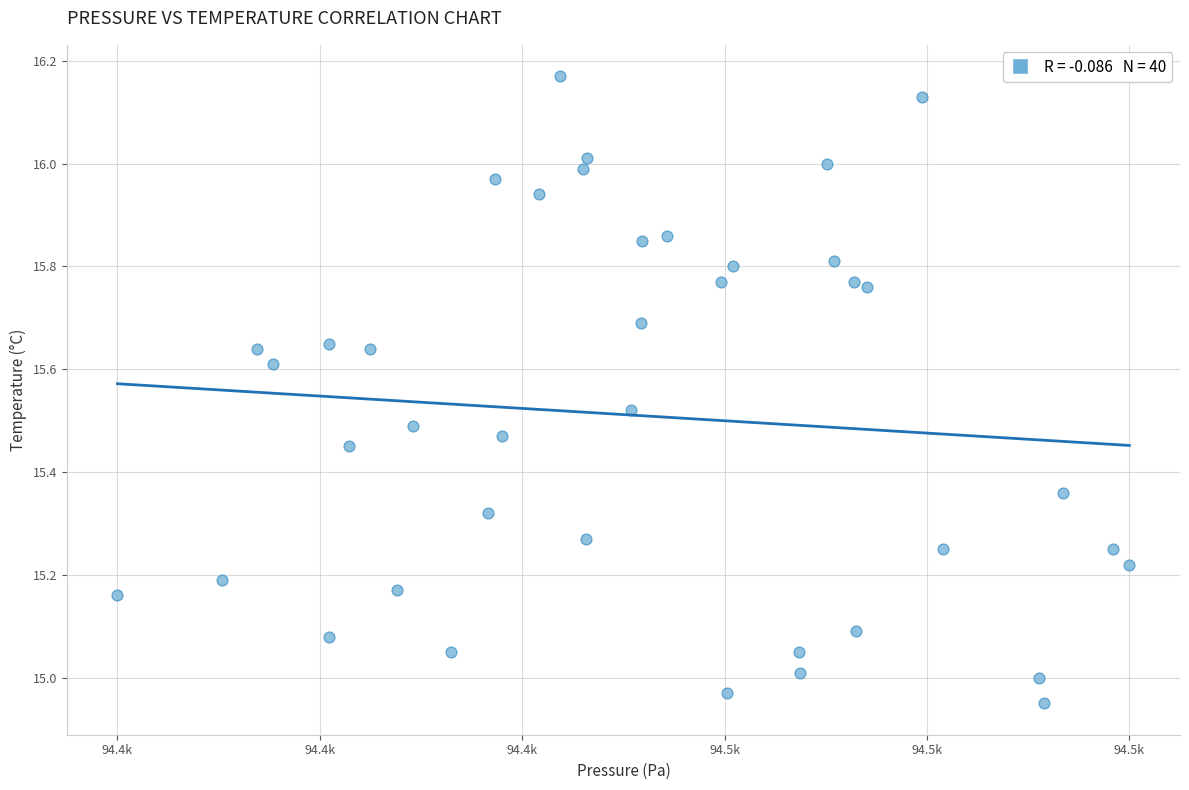

What is the range of X values (max minus min)?

95.8